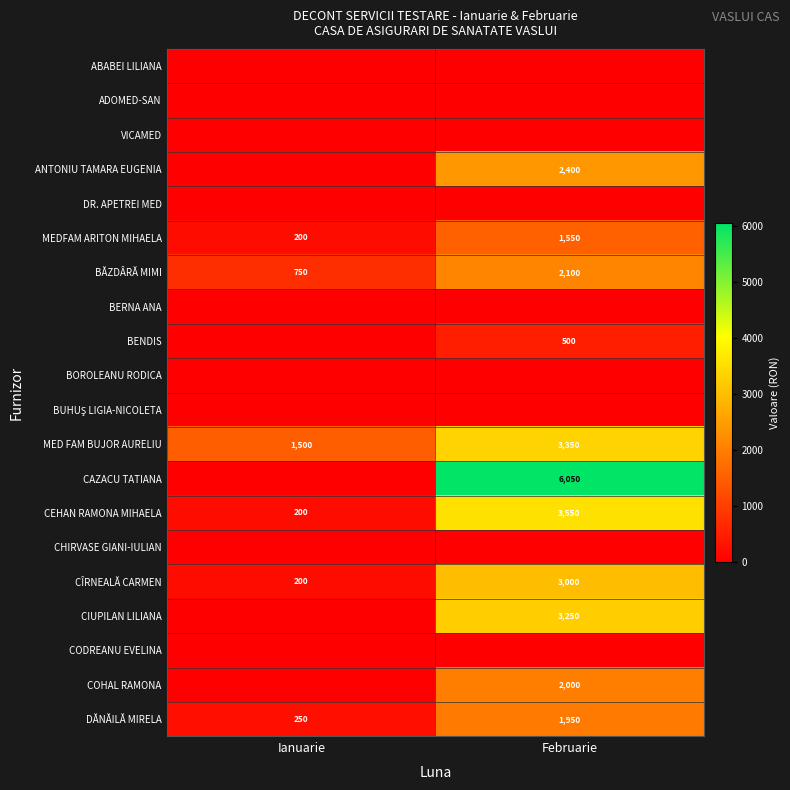

Count the CÎRNEALĂ CARMEN values in the range 200 to 3000.

2